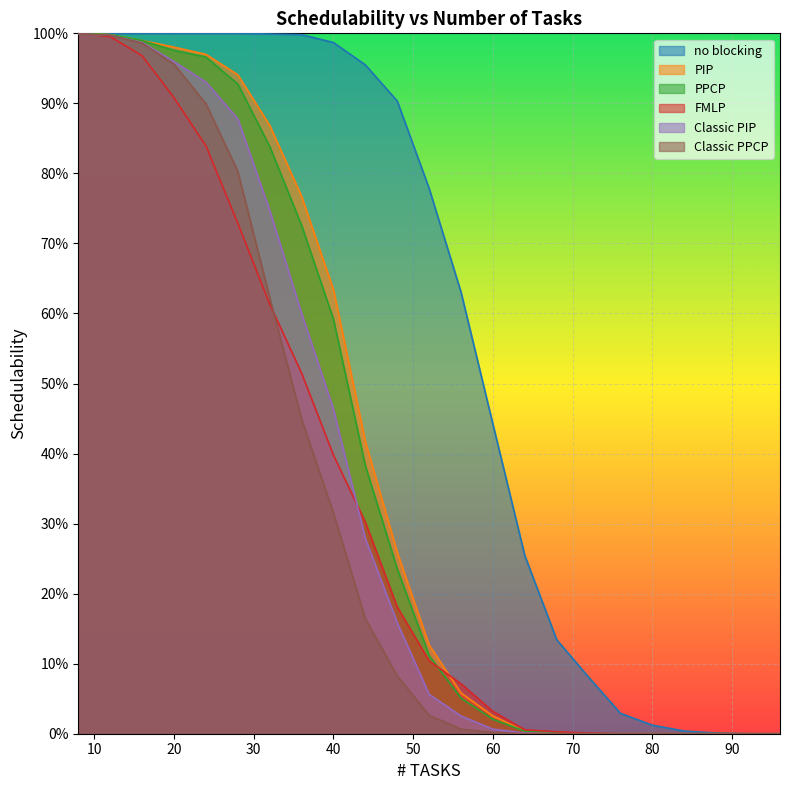

The Classic PIP series shows -0.7 at 68. True or false?

False